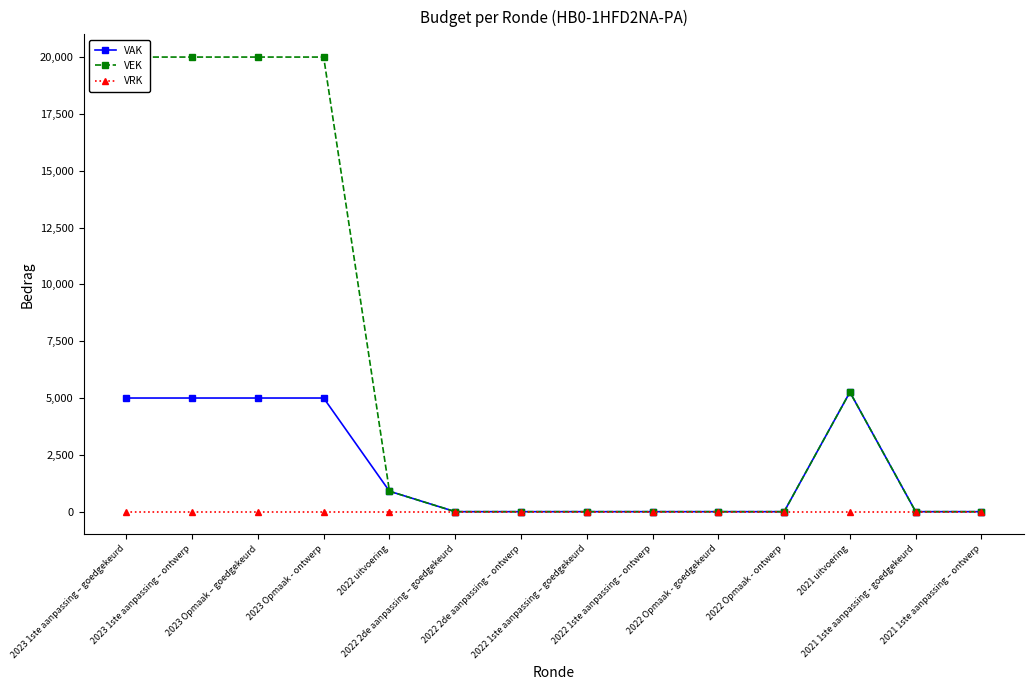

What position from the right is 2023 1ste aanpassing – goedgekeurd?

14